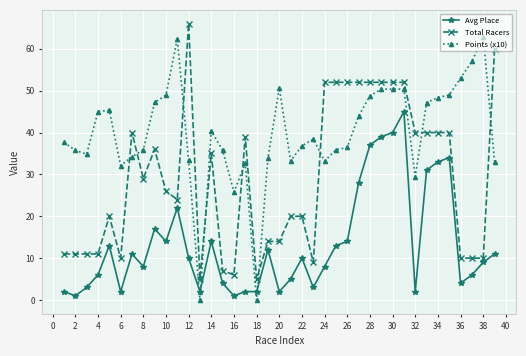

At how many categories does at least one series exceed 15?

37